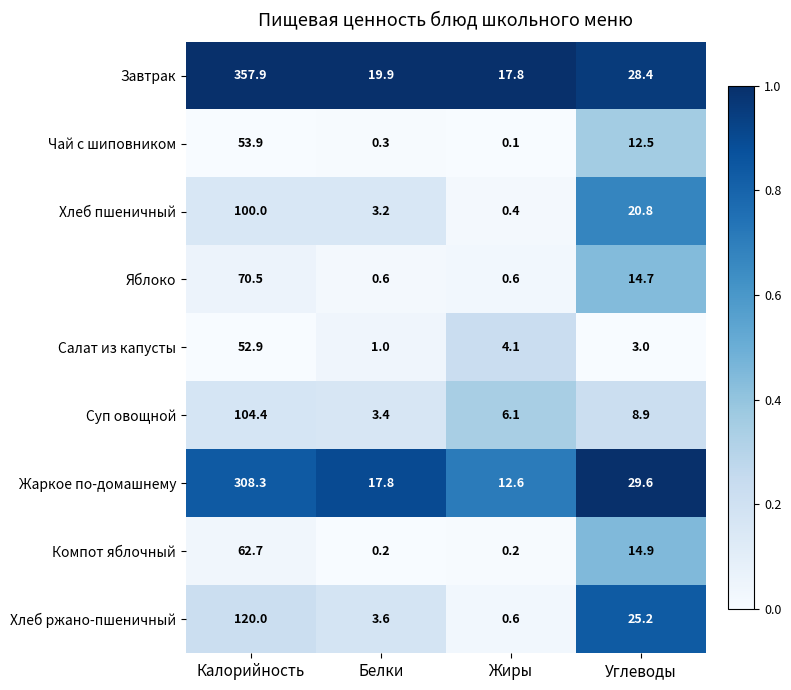

Which category has the highest value in the Хлеб ржано-пшеничный series?

Калорийность